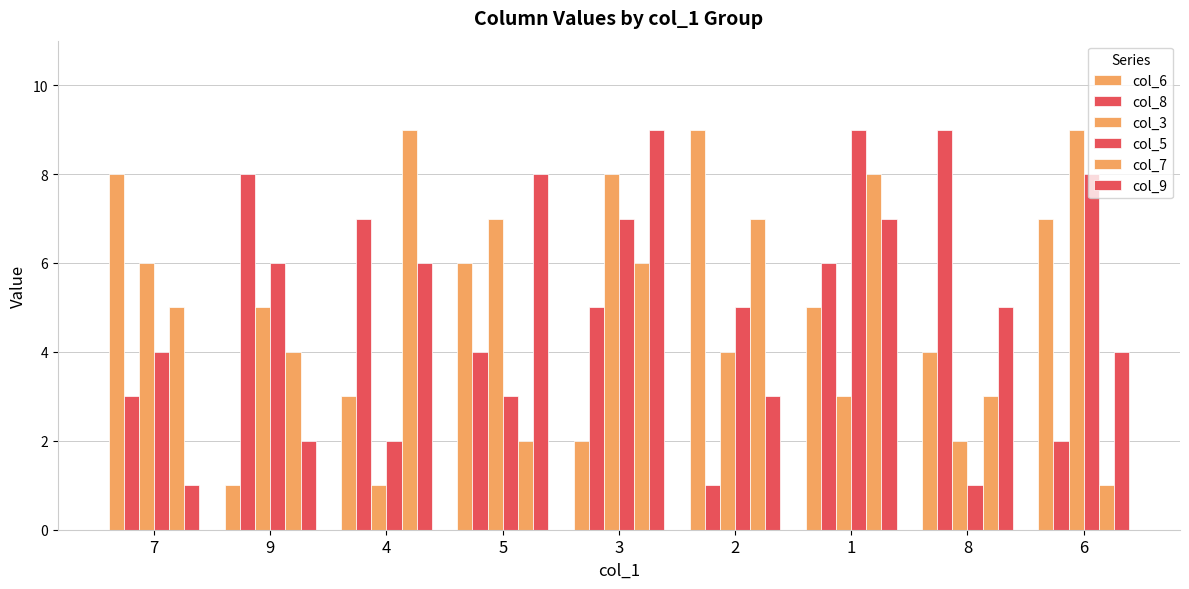

How many bars are there in total?

54